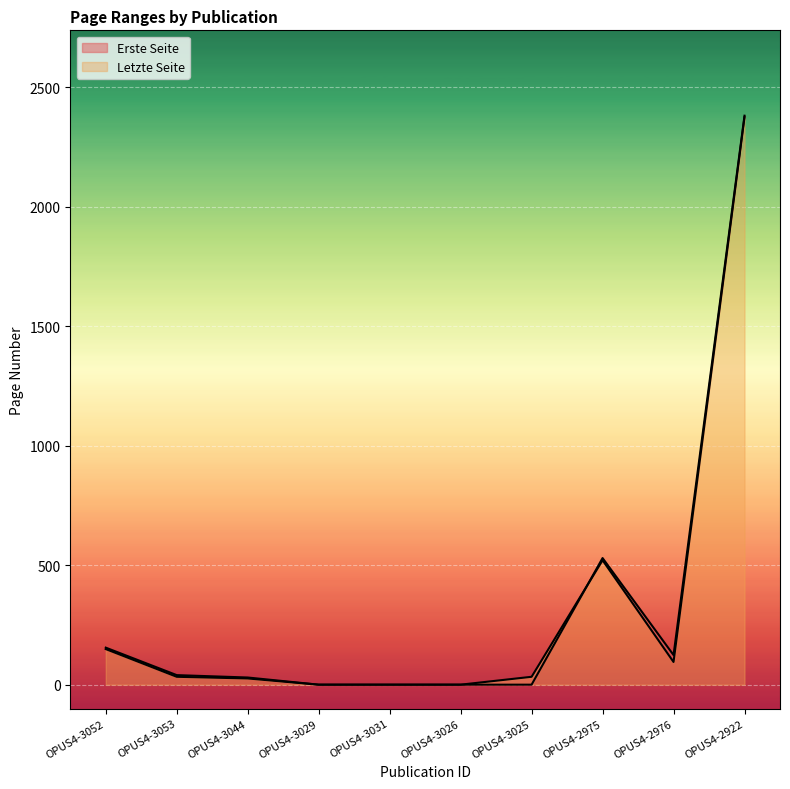

The Erste Seite series shows 62 at OPUS4-2976. True or false?

False